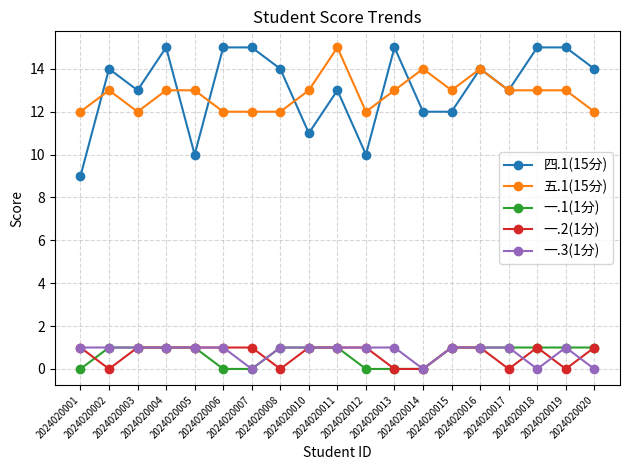

Count the number of data series in this chart.

5